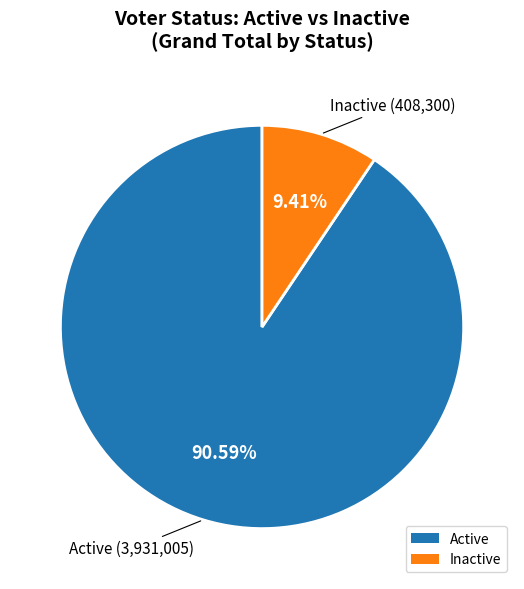

Which slice is the smallest?

Inactive